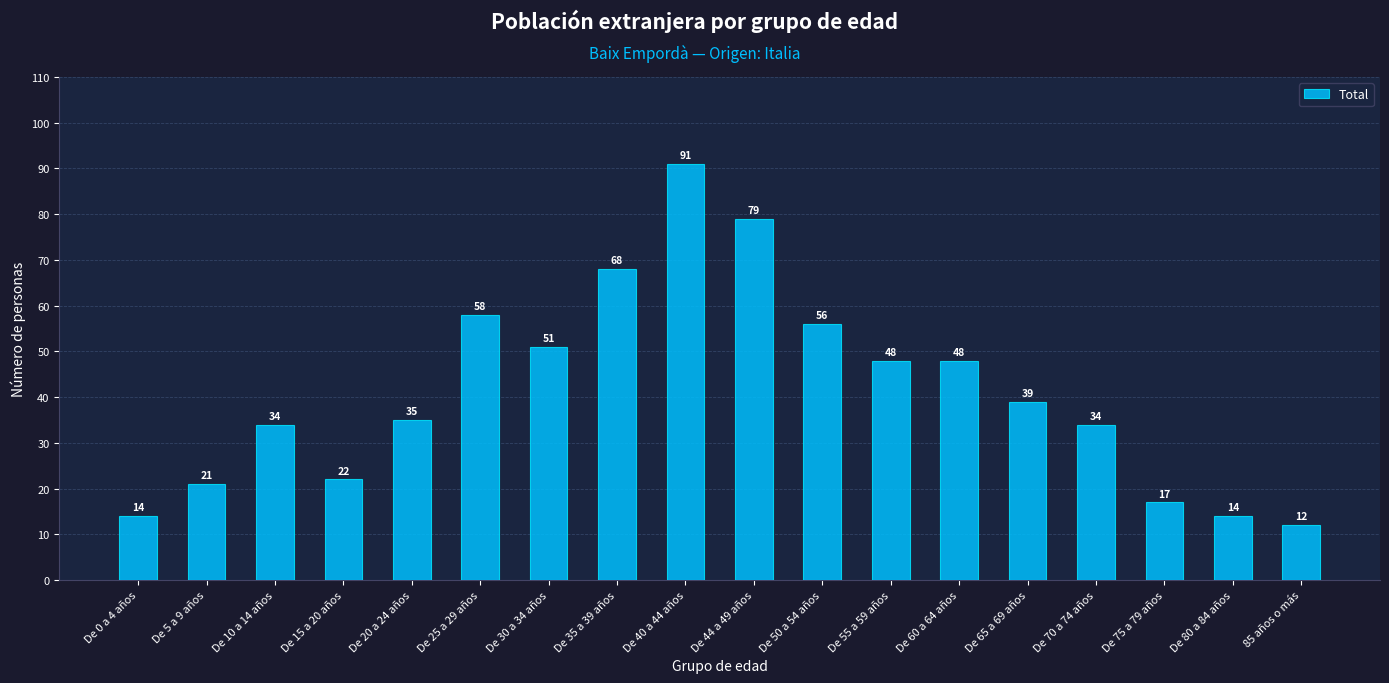

How many bars are there in total?

18